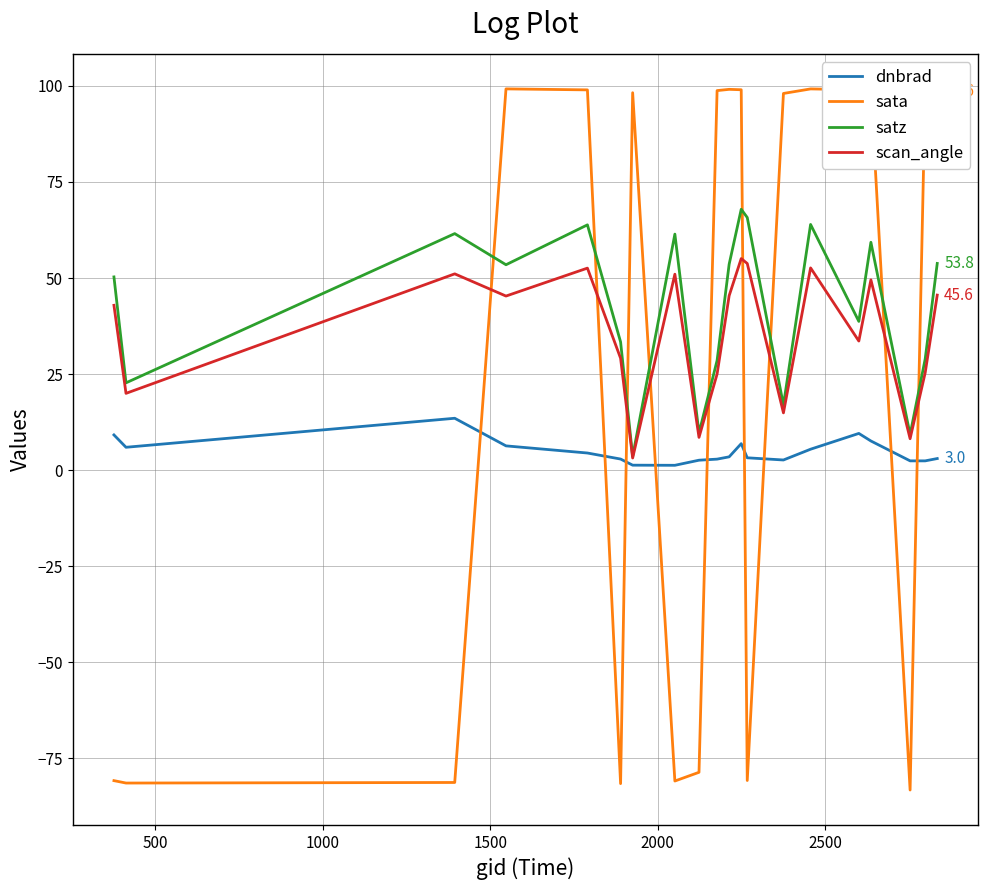

Which series has the largest range (max minus min)?

sata